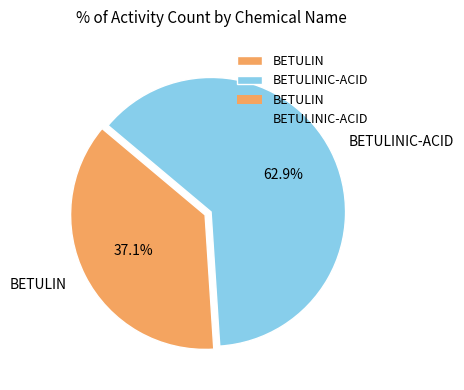

Which category has the biggest portion of the pie?

BETULINIC-ACID